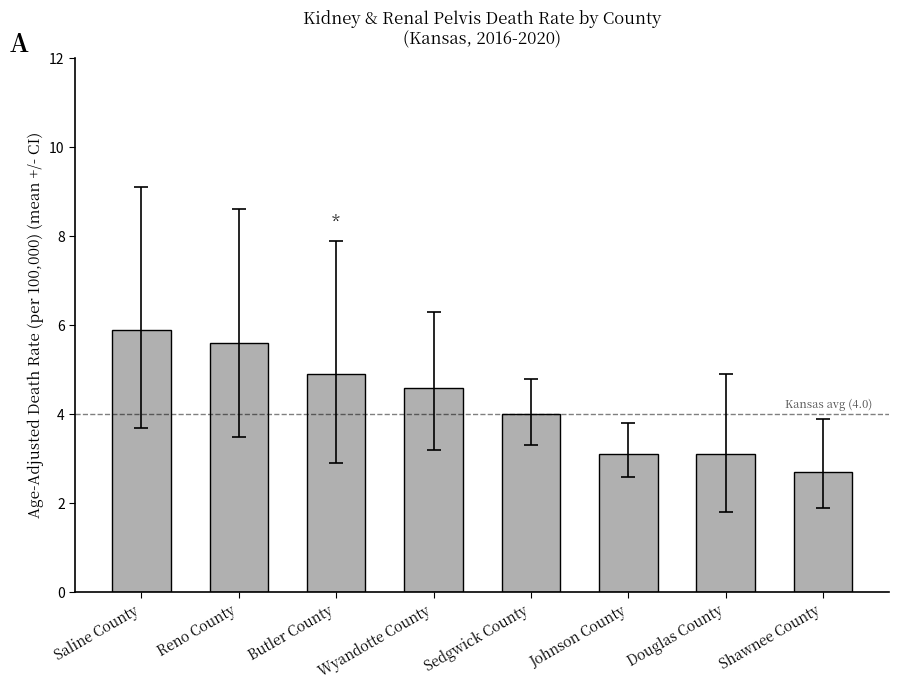

Reading left to right, extract all data points from this chart.

5.9	5.6	4.9	4.6	4.0	3.1	3.1	2.7